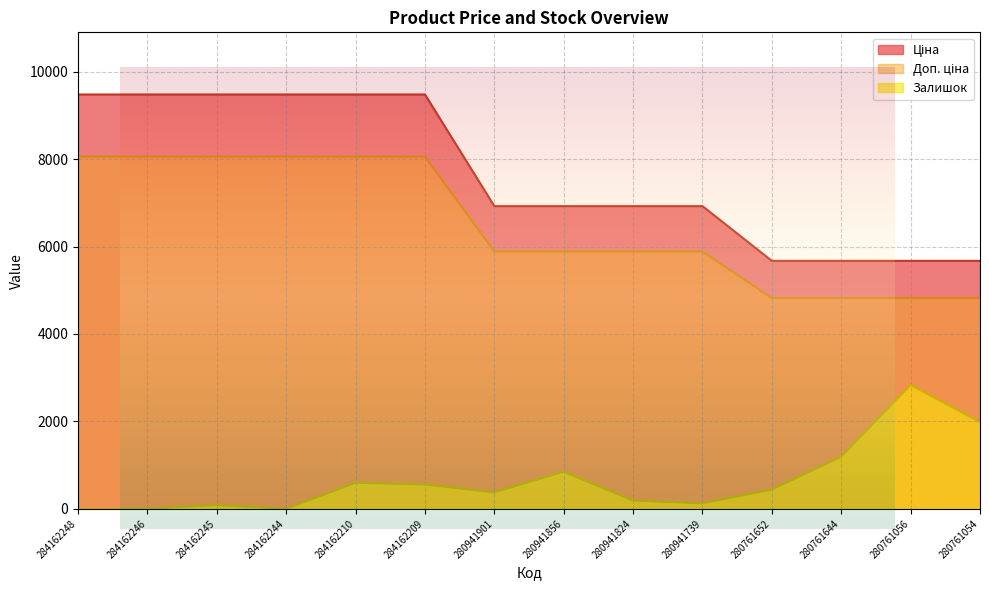

What is the total value across all series at 280941901?

13188.9